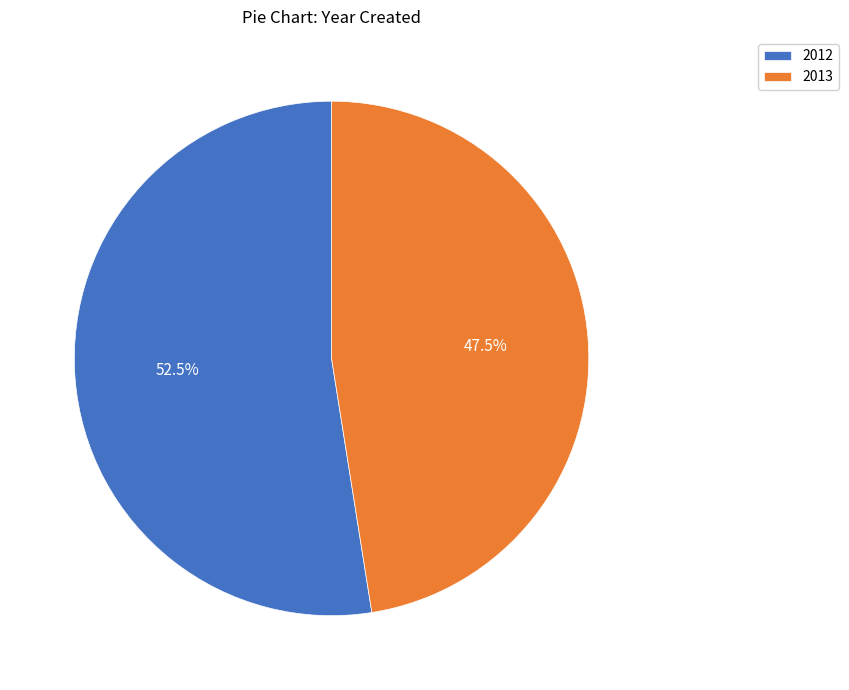

Combined, what portion of the pie is 2012 and 2013?

100.0%